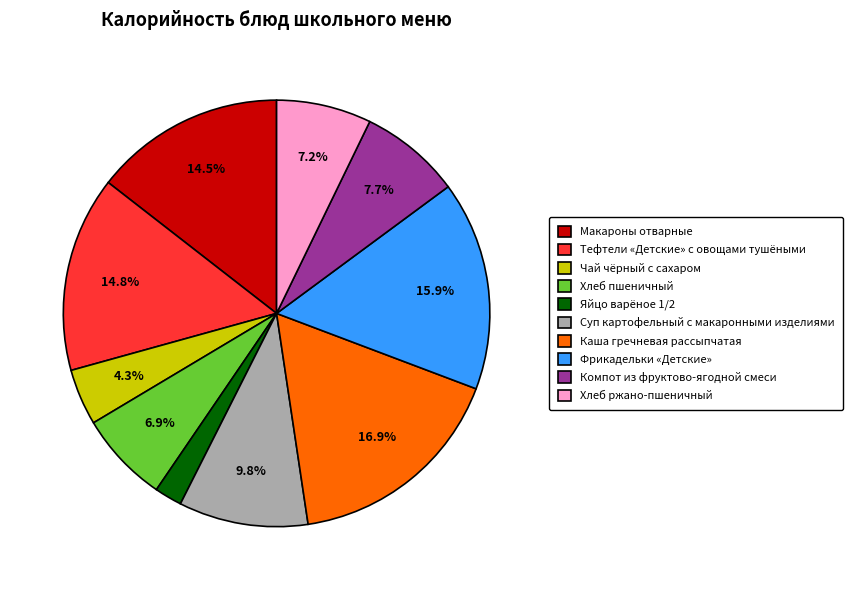

Is it true that Фрикадельки «Детские» is 16% of the pie?

True